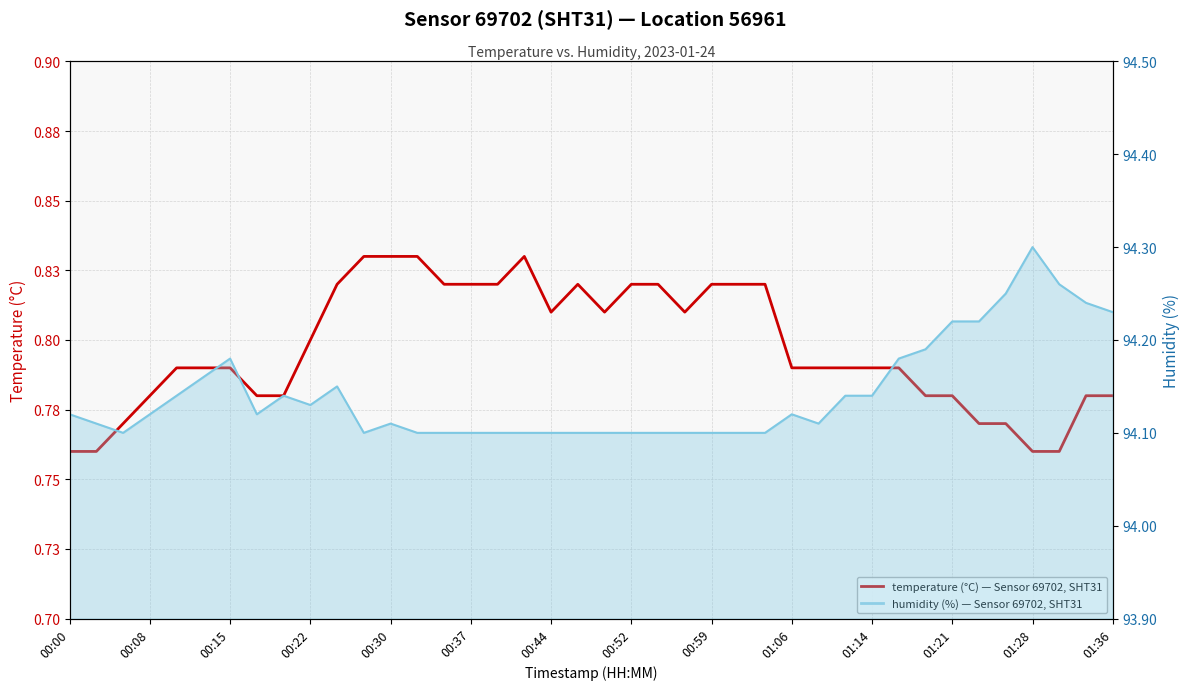

True or false: humidity (%) and temperature (°C) — Sensor 69702, SHT31 cross at least once.

False